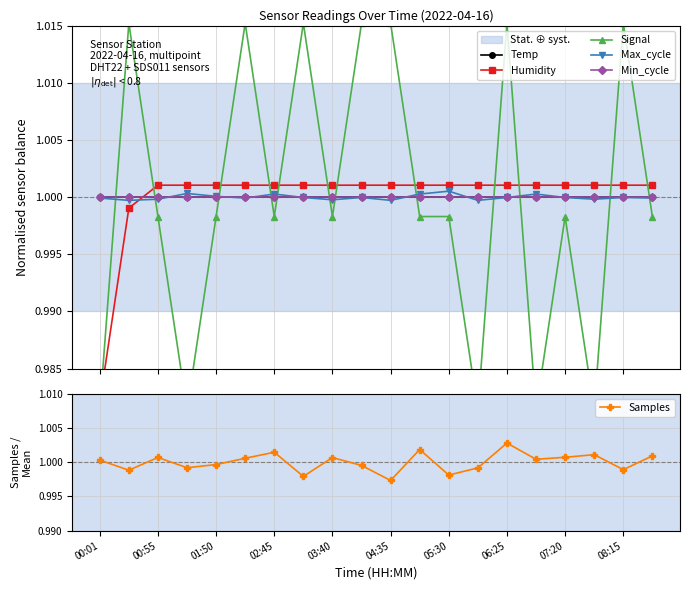

Which category has the lowest value in the Signal series?

00:01